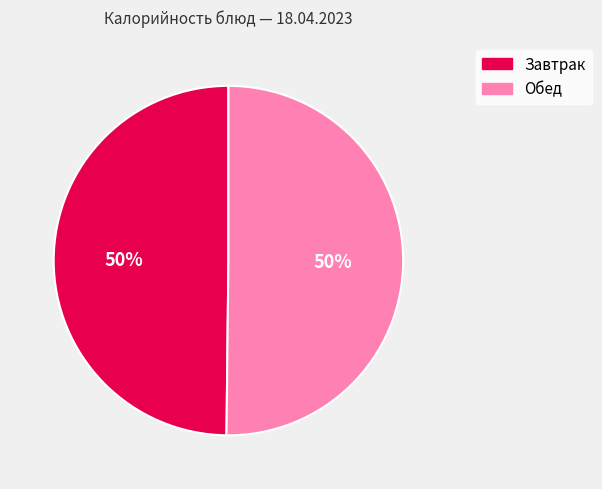

To the nearest percent, what is the average slice percentage?

50%